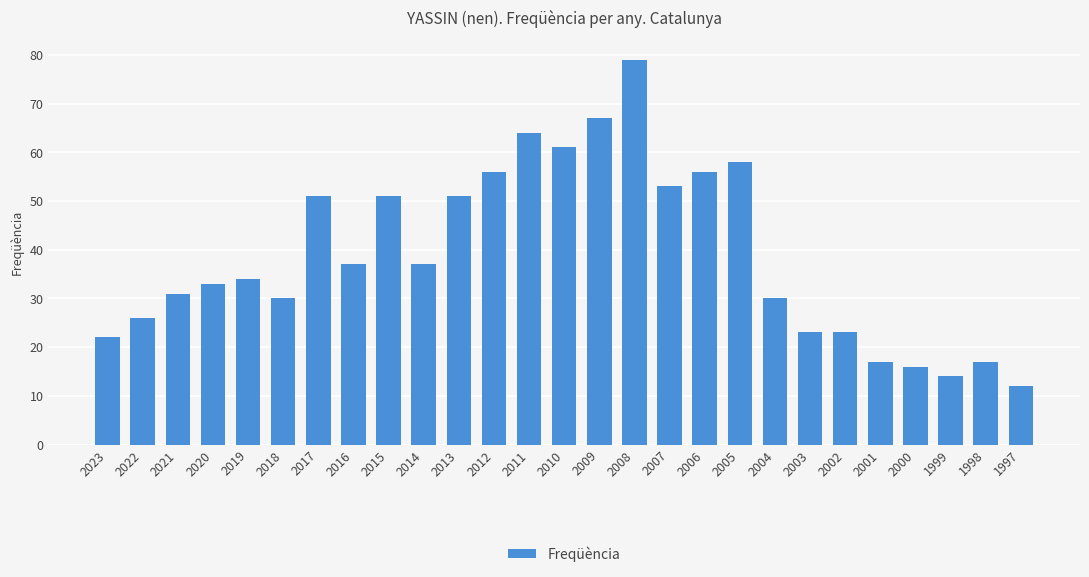

True or false: the data shows 60 at 2014.

False